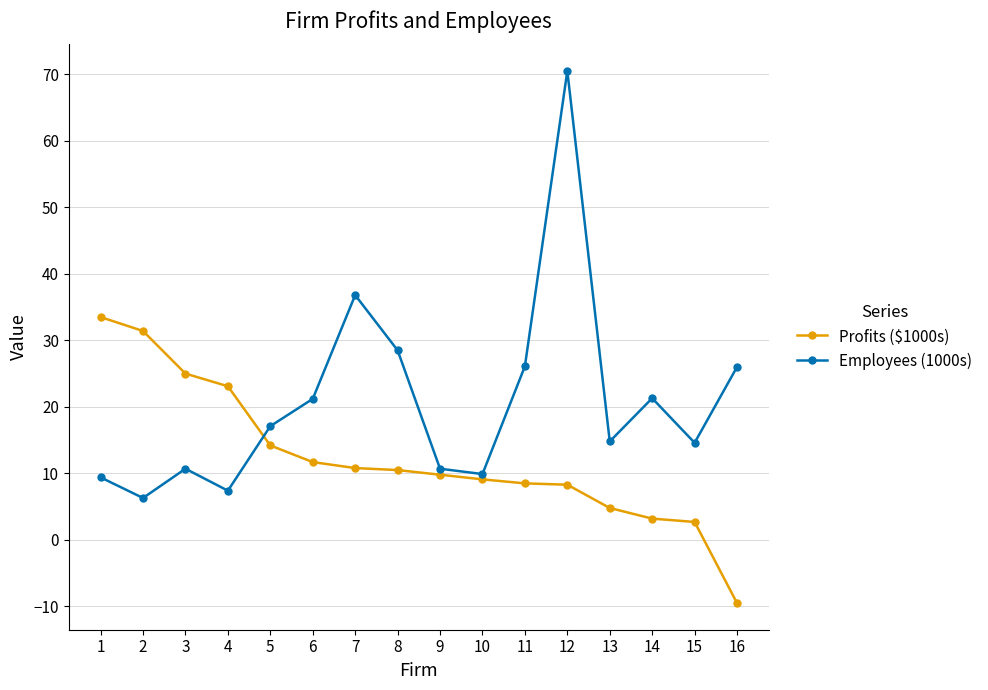

Count the number of data series in this chart.

2